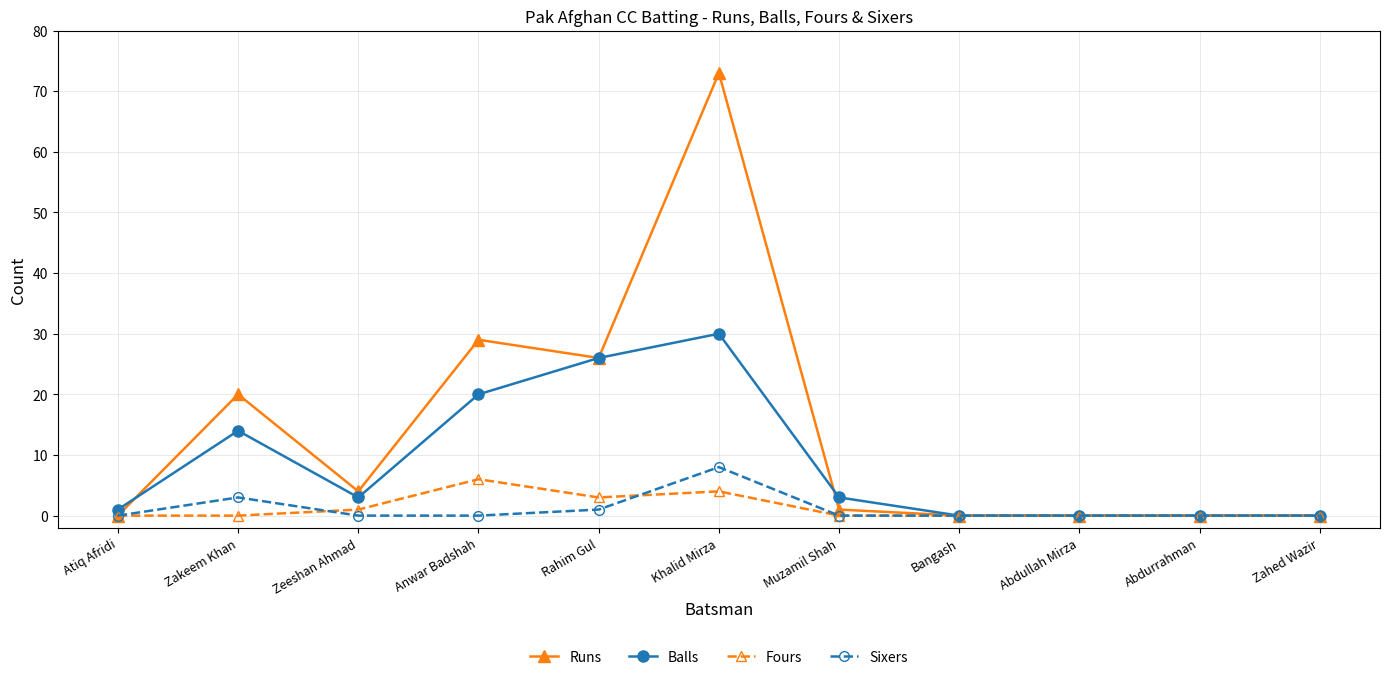

At which category does Runs reach its first local valley?

Zeeshan Ahmad